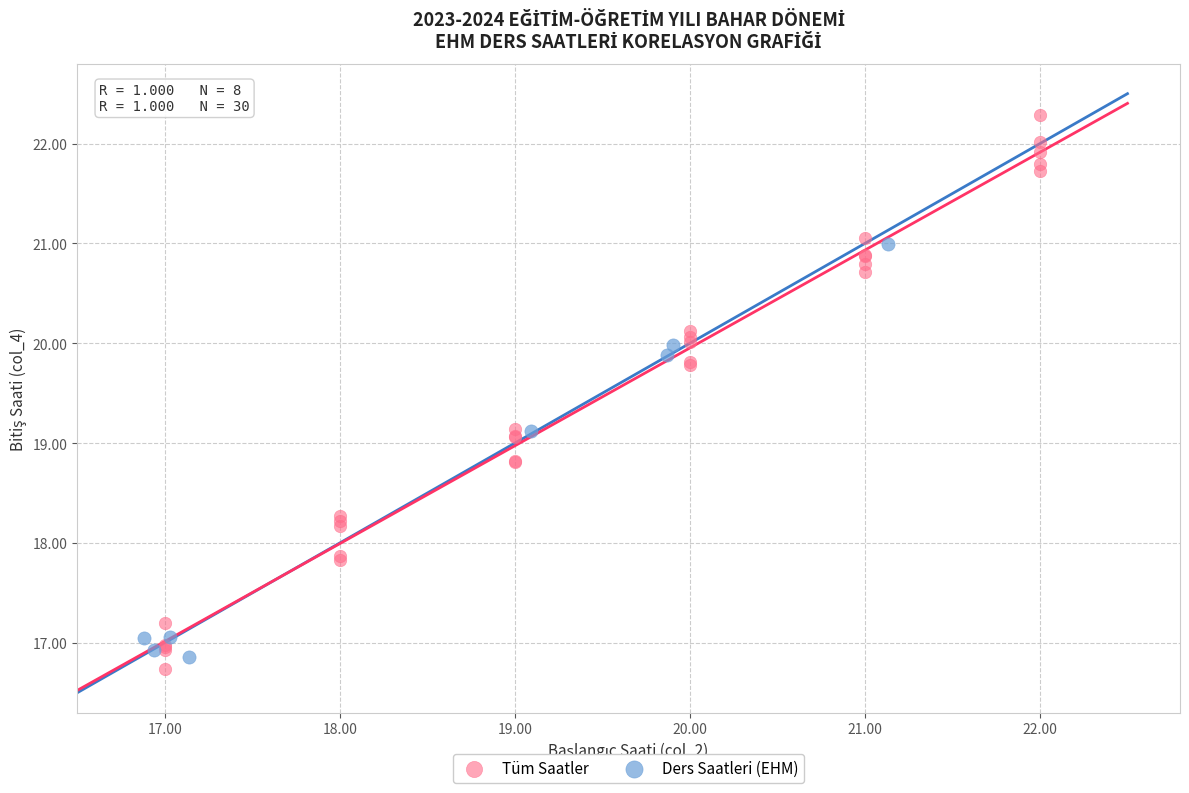

What are all the series names shown in the legend?

Tüm Saatler, Ders Saatleri (EHM)